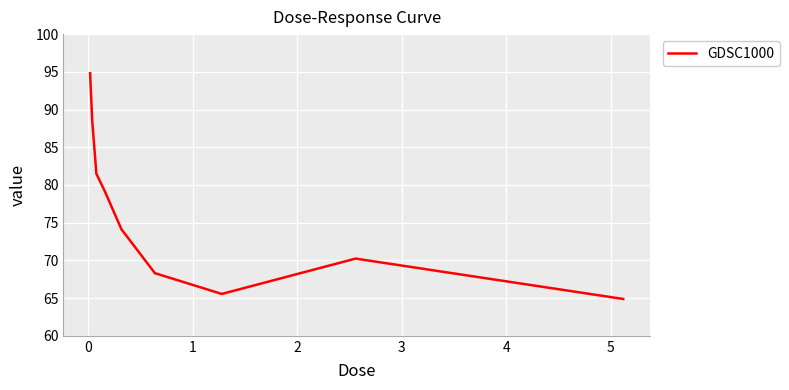

How many lines are shown in the chart?

1